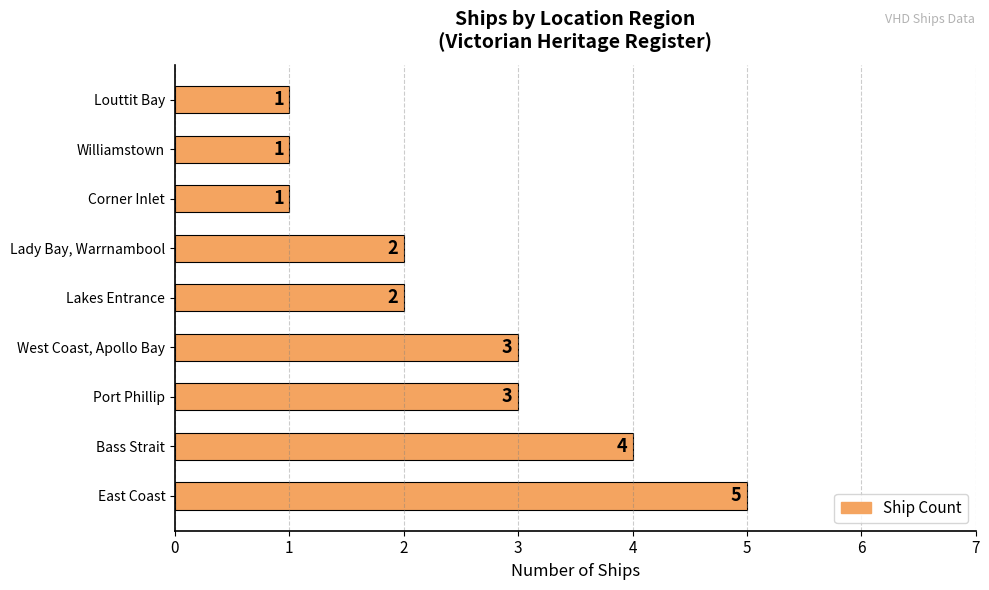

The value at Bass Strait is 6. True or false?

False